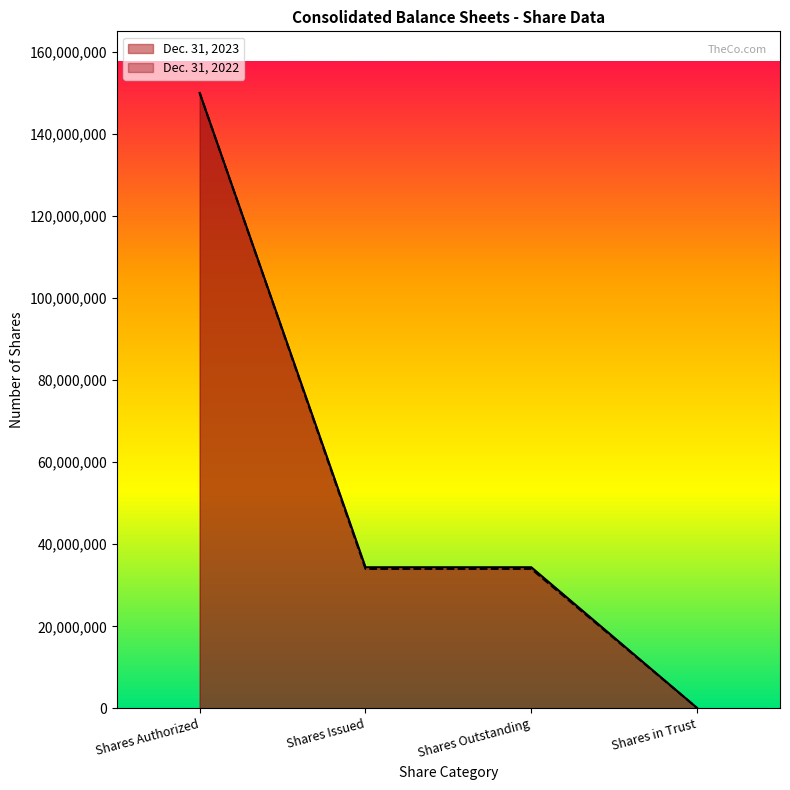

True or false: Dec. 31, 2023 and Dec. 31, 2022 intersect in this chart.

False